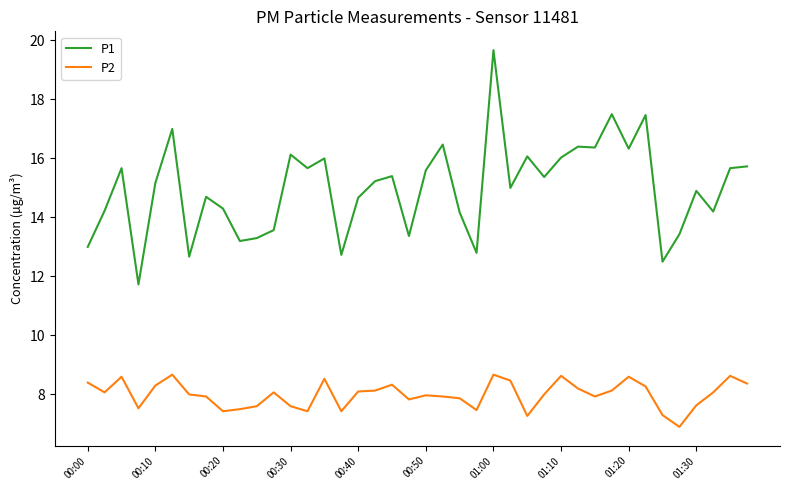

Which series has the largest total across all categories?

P1